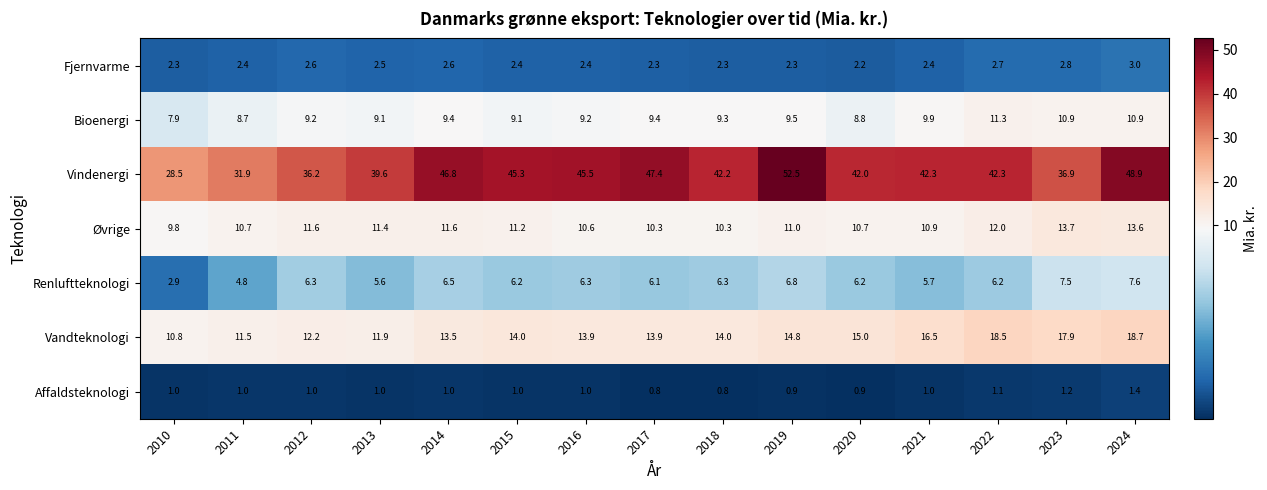

Is it true that Vindenergi equals 46.4 at 2010?

False